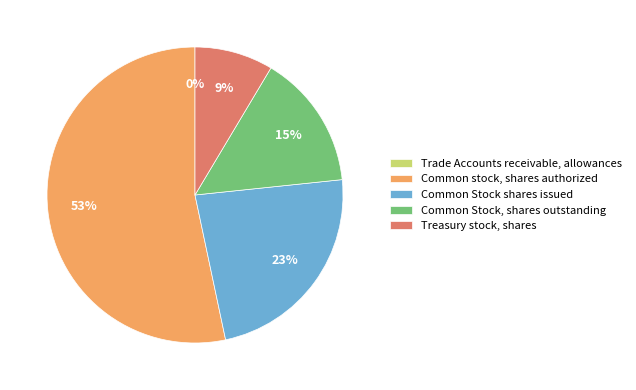

Does Treasury stock, shares account for over 50% of the chart?

No